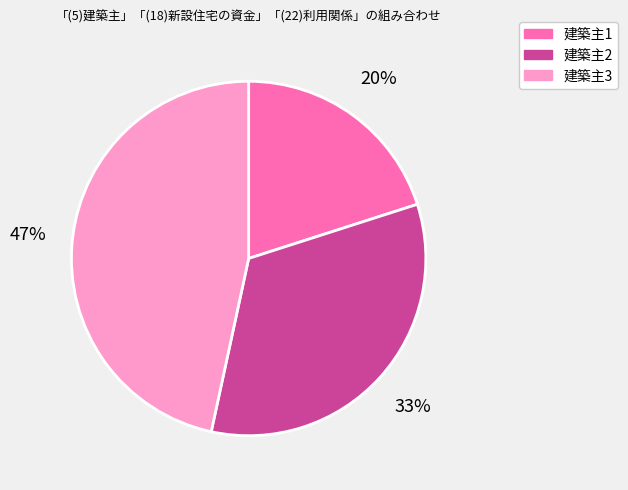

Is there any slice that represents more than half of the pie?

No